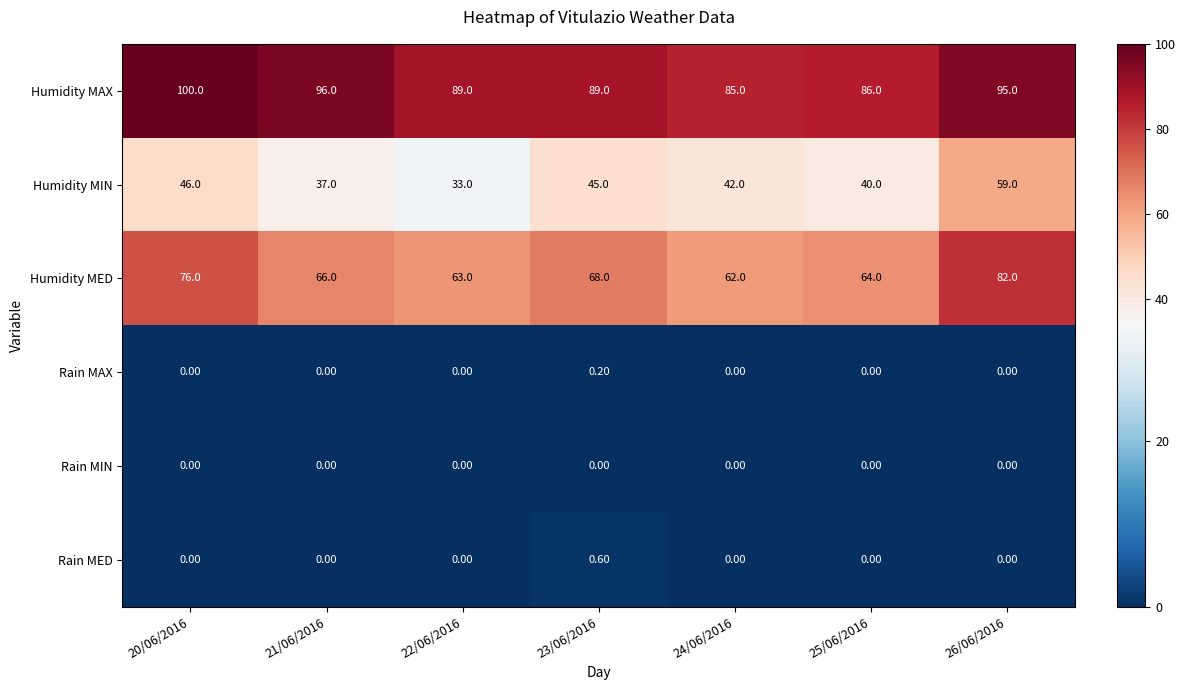

Which series has the widest spread of values?

Humidity MIN